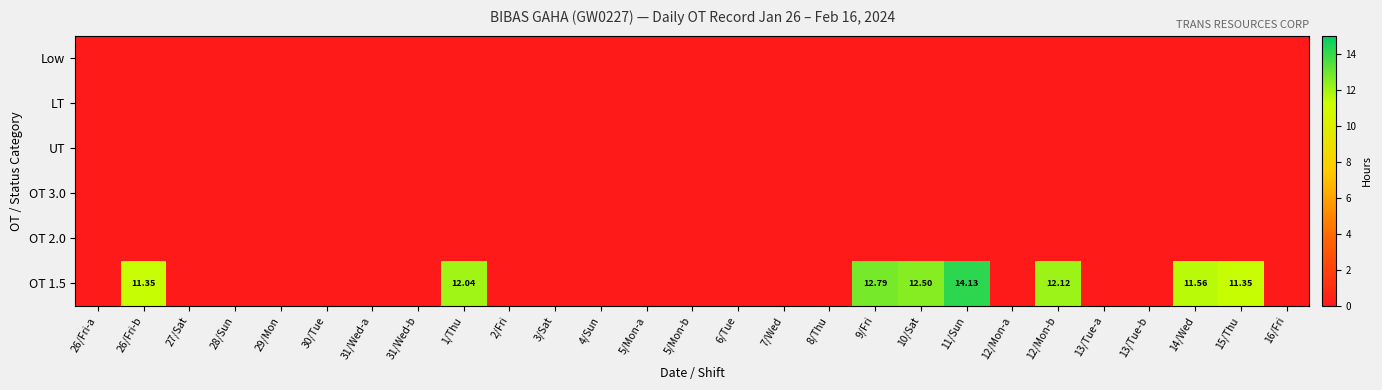

True or false: OT 1.5 has a value of 6.3 at 5/Mon-a.

False